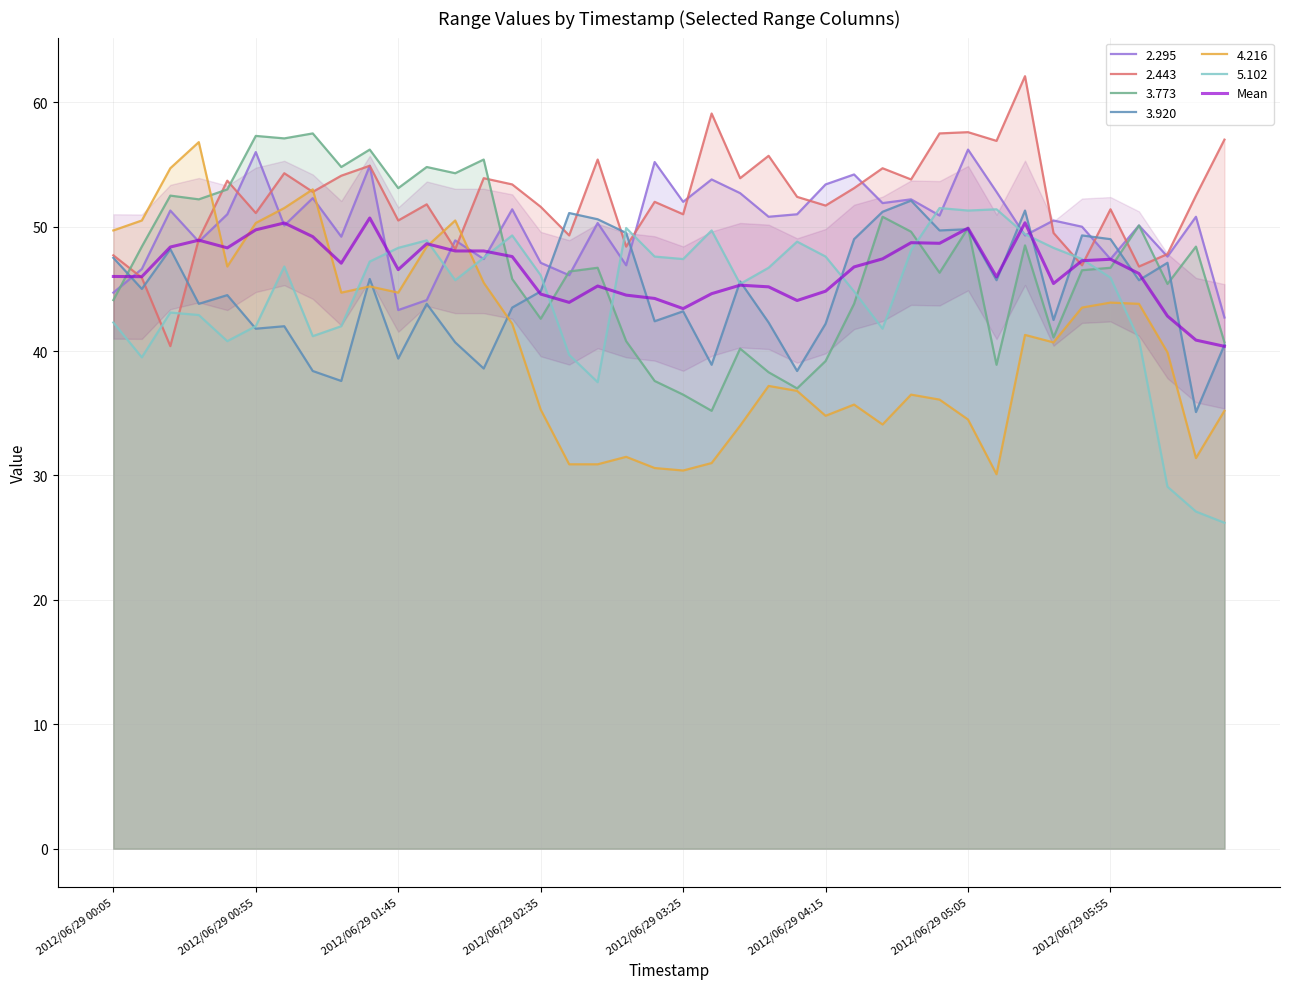

What position from the right is 2012/06/29 00:05?

40